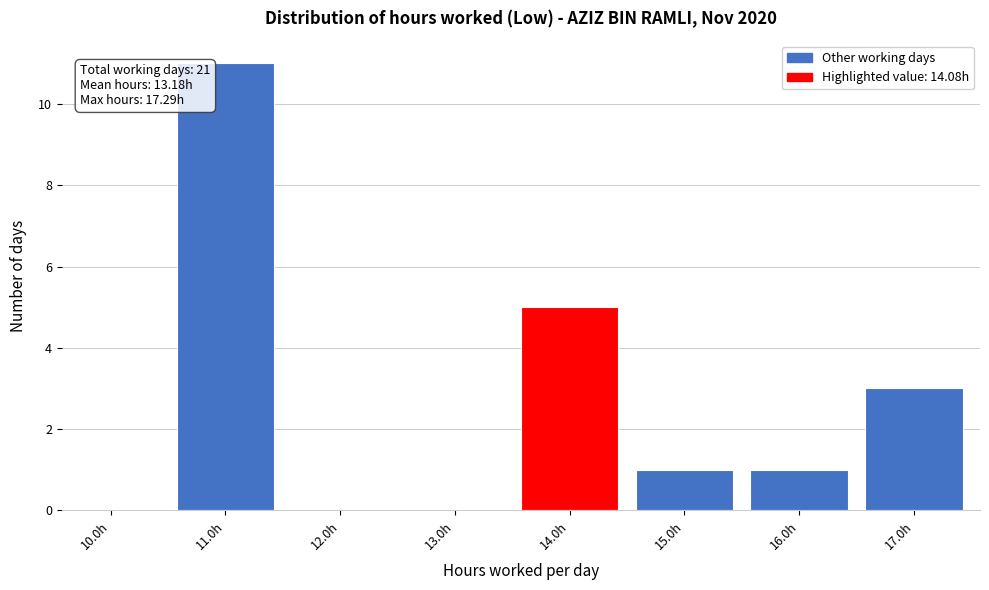

Reading left to right, transcribe all the data shown in this chart.

10.0h=0	11.0h=11	12.0h=0	13.0h=0	14.0h=5	15.0h=1	16.0h=1	17.0h=3